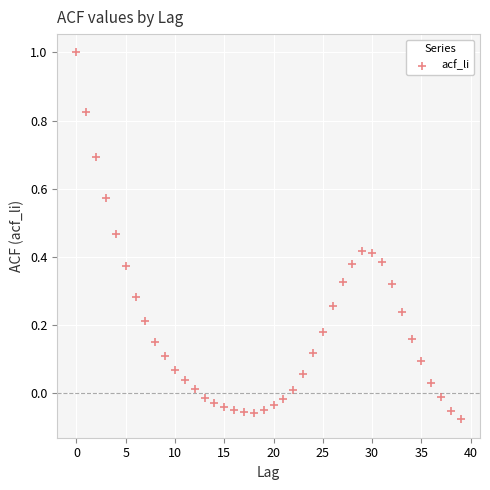

What is the range of Y values (max minus min)?

1.1